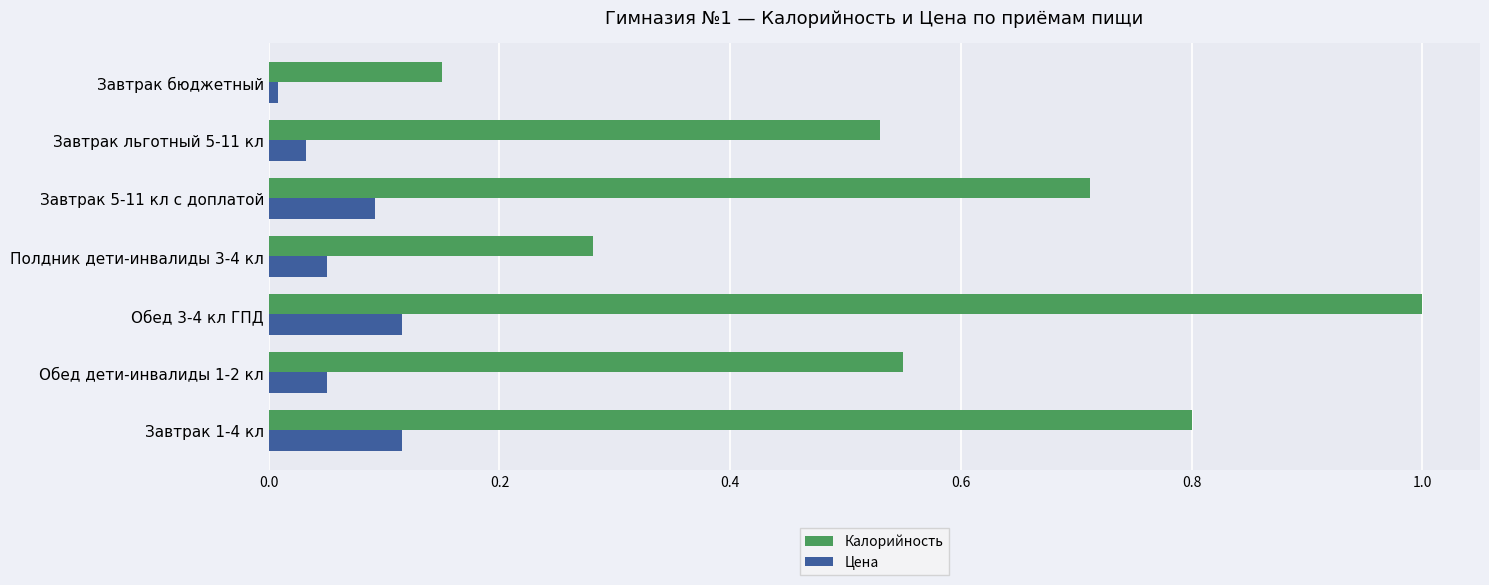

At which category is the sum across all series the highest?

Обед 3-4 кл ГПД